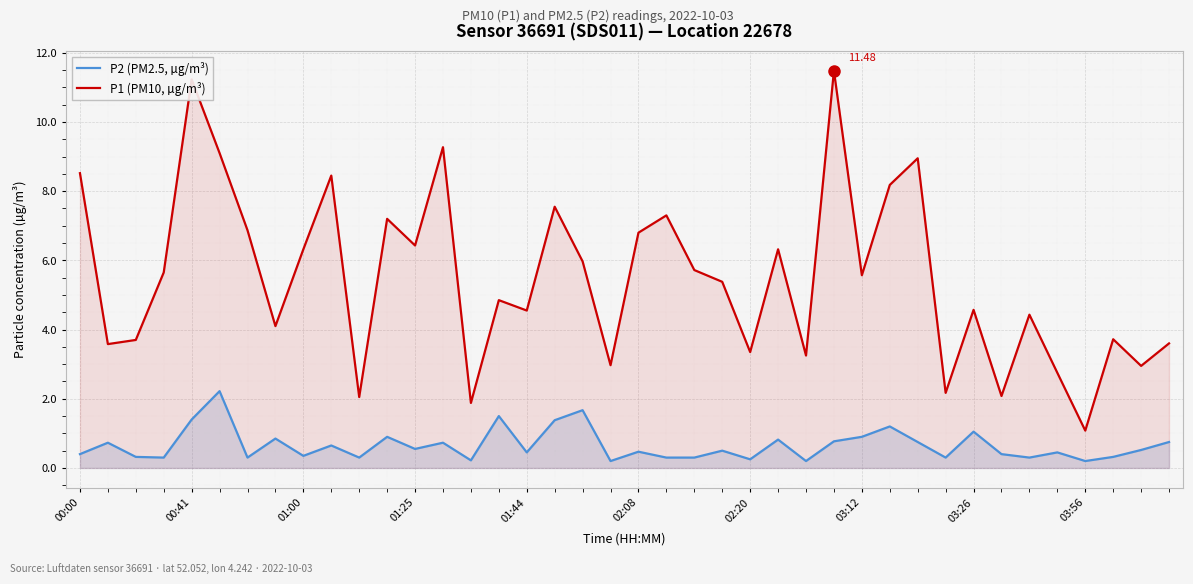

Which has a higher value, 26 or 39?

39